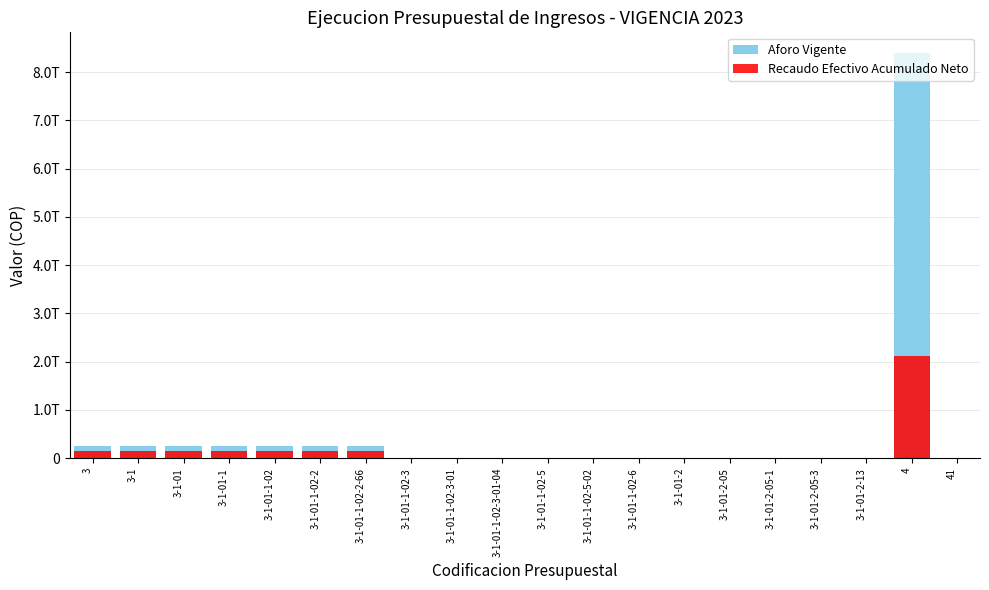

How many values in the Recaudo Efectivo Acumulado Neto series are below 6954936982?

10